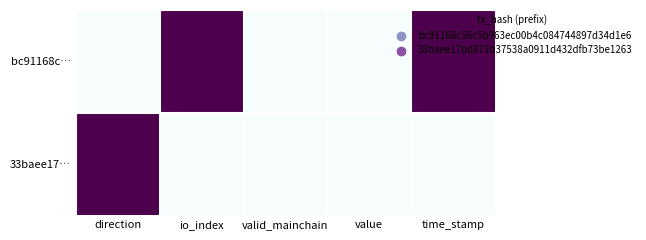

Which series has the largest total across all categories?

bc91168c…